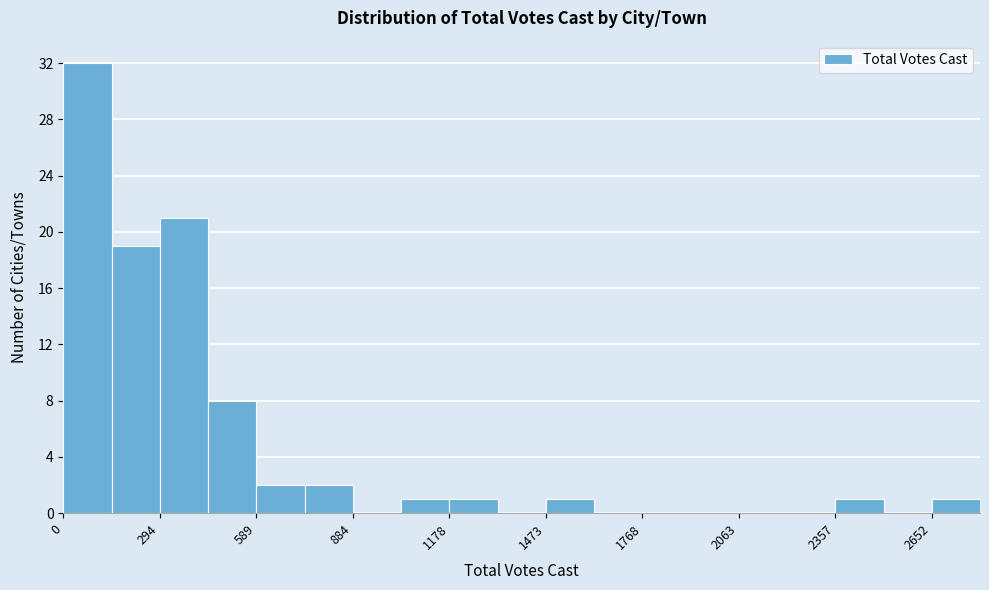

Around what value on the x-axis is the tallest bar? Give the approximate position of its centre, as read against the axis.

50